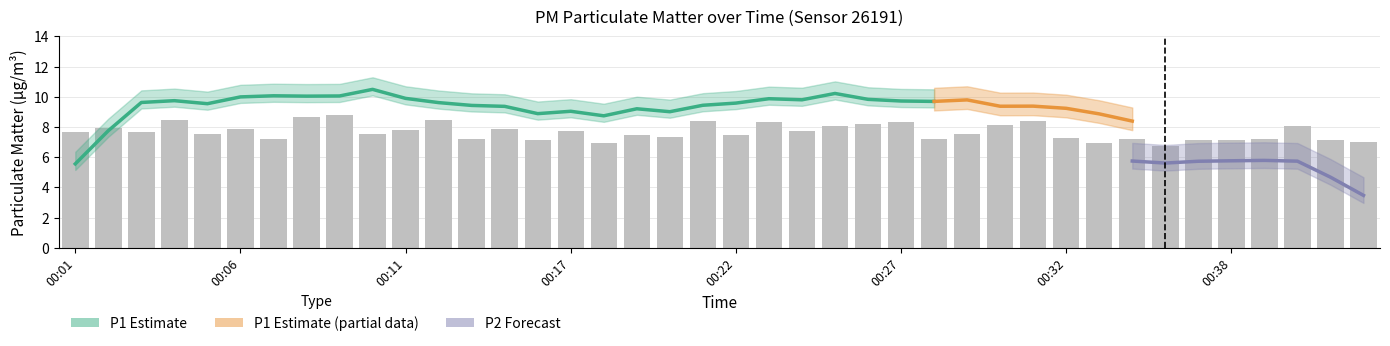

Rank the series by their average value, from lowest to highest.

P2, P1